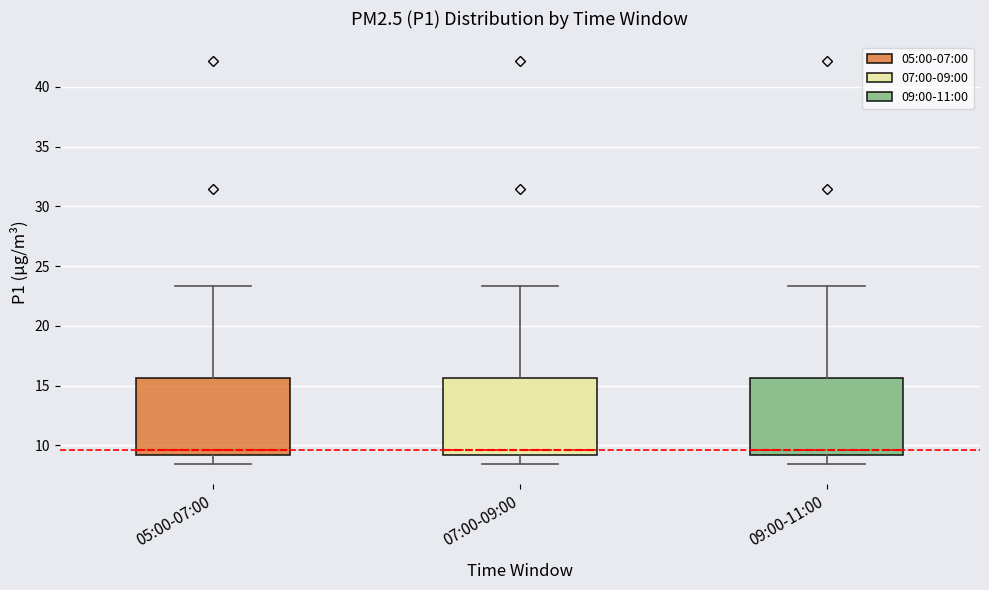

Reading left to right, read every box against the y-axis: the position of its median line, the range the box covers, and the ends of its whiskers. The values are not printed on the chart, so give them approximately, as read against the axis.

05:00-07:00: median 9.5, box 9.0 to 15.5, whiskers 8.5 to 23.5
07:00-09:00: median 9.5, box 9.0 to 15.5, whiskers 8.5 to 23.5
09:00-11:00: median 9.5, box 9.0 to 15.5, whiskers 8.5 to 23.5